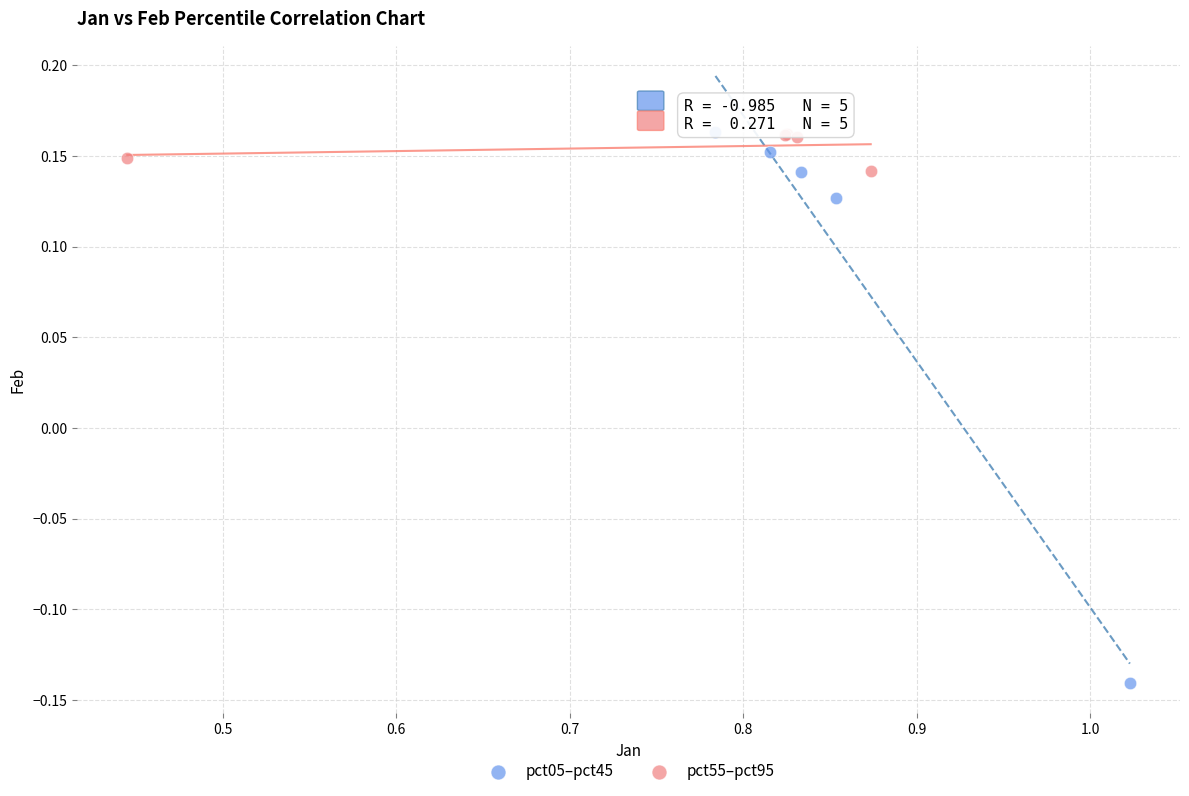

Which series contains the lowest Y value?

pct05–pct45